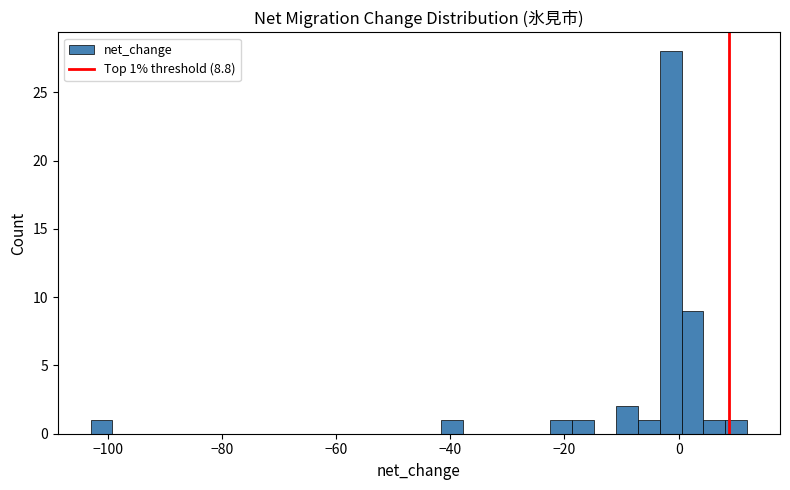

Around what value on the x-axis is the tallest bar? Give the approximate position of its centre, as read against the axis.

-2